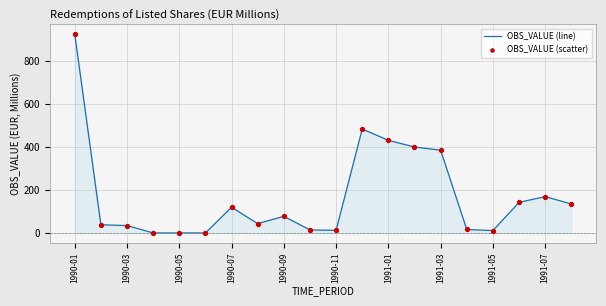

What is the difference between the maximum and minimum values?

923.1